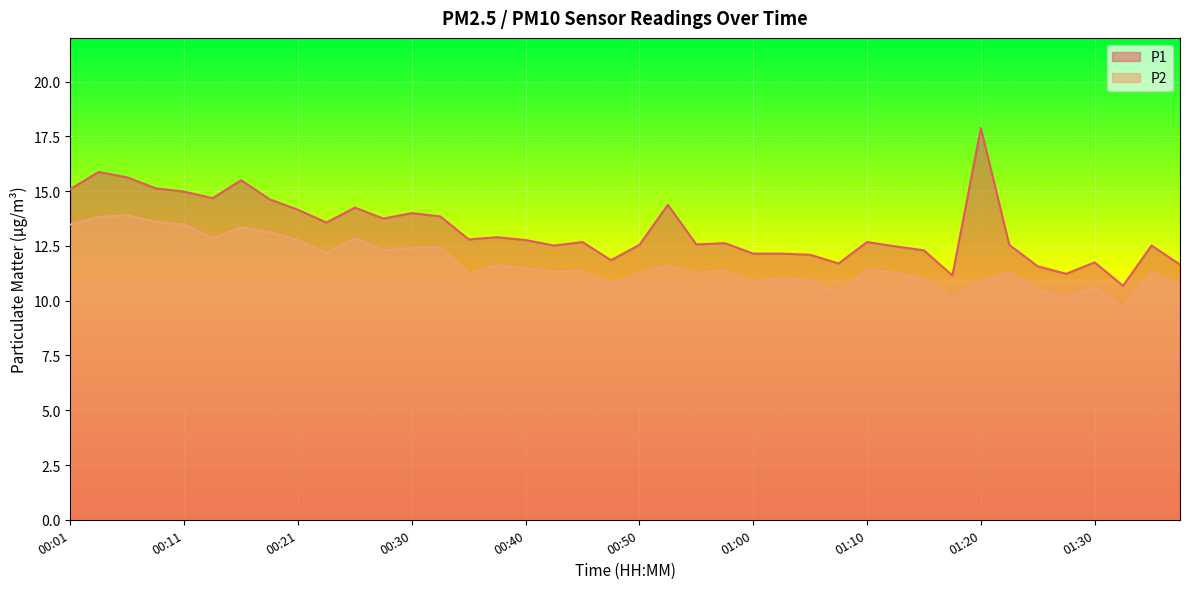

What is the difference between the maximum and minimum values in the P1 series?

7.2